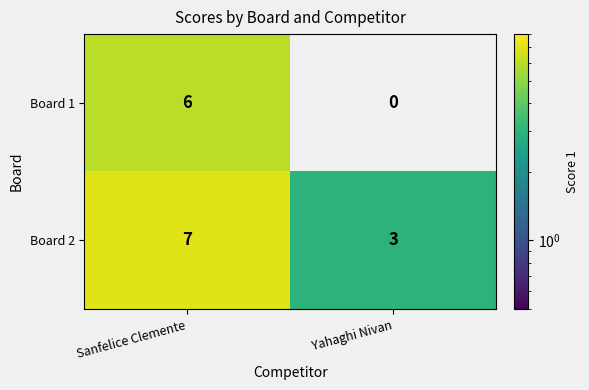

What is the spread (max minus min) of values at Yahaghi Nivan?

3